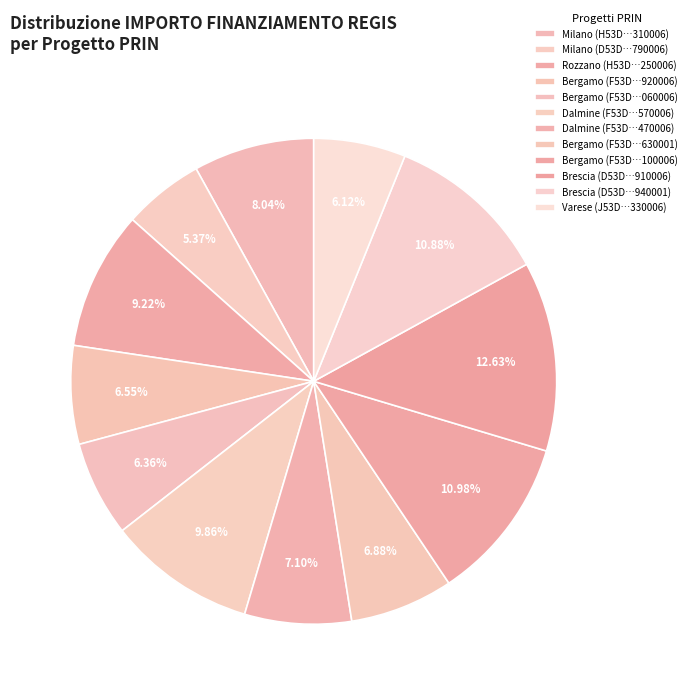

To the nearest percent, what is the difference between the largest and smallest slice percentages?

7%